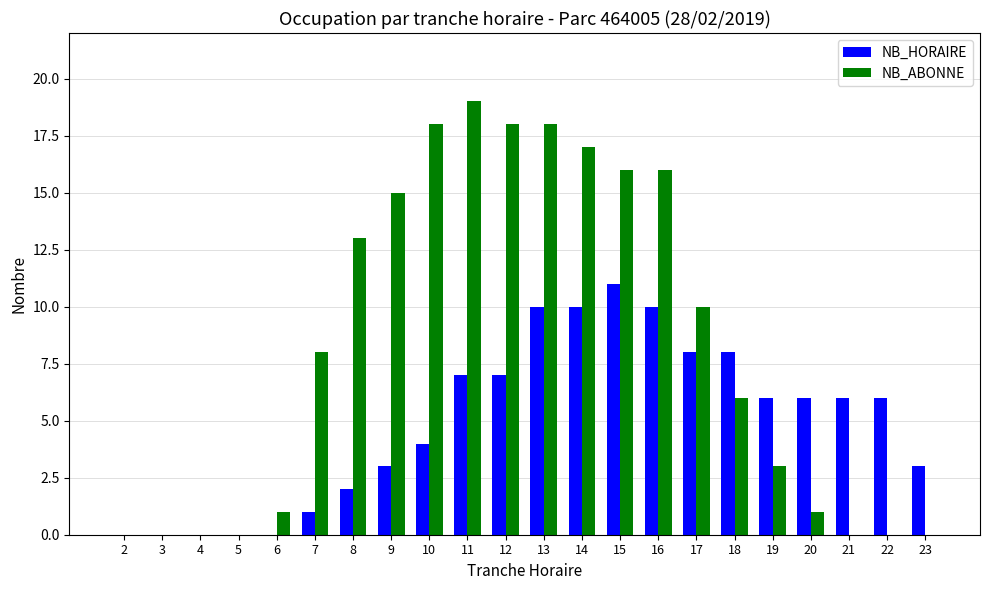

True or false: NB_HORAIRE has a value of 5 at 2.

False